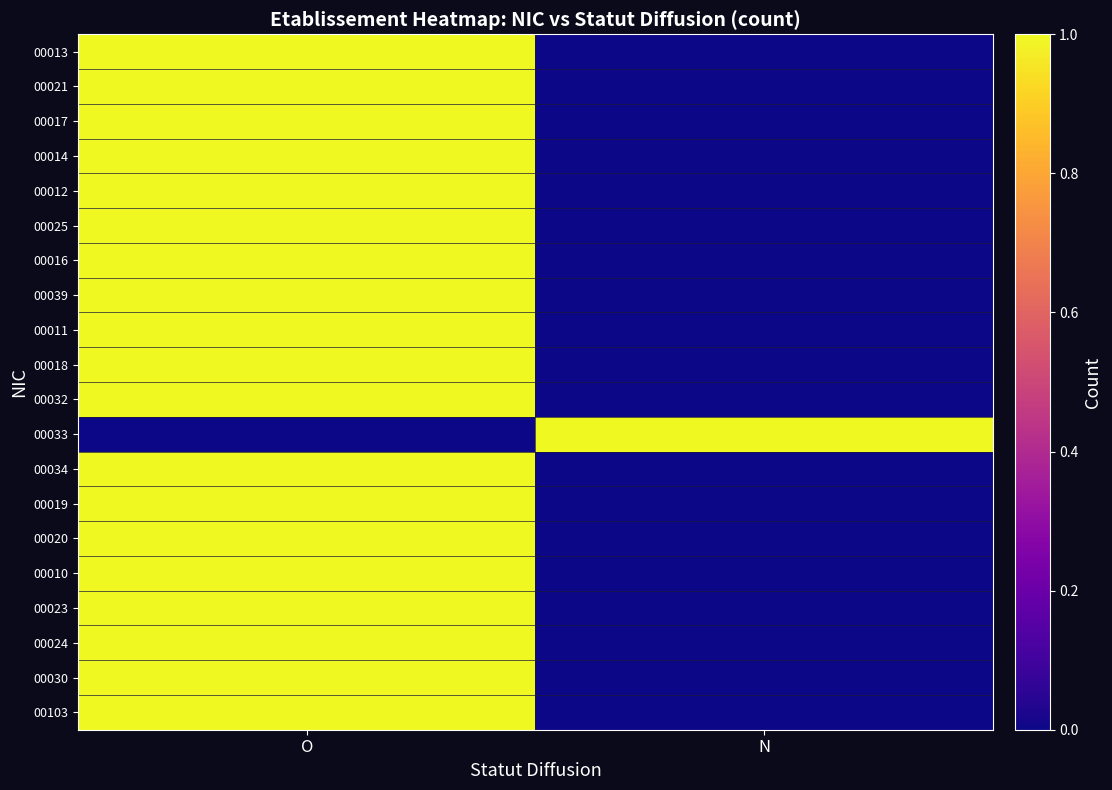

Reading left to right, list all the values displayed in this chart.

00013: O=1	N=0
00021: O=1	N=0
00017: O=1	N=0
00014: O=1	N=0
00012: O=1	N=0
00025: O=1	N=0
00016: O=1	N=0
00039: O=1	N=0
00011: O=1	N=0
00018: O=1	N=0
00032: O=1	N=0
00033: O=0	N=1
00034: O=1	N=0
00019: O=1	N=0
00020: O=1	N=0
00010: O=1	N=0
00023: O=1	N=0
00024: O=1	N=0
00030: O=1	N=0
00103: O=1	N=0